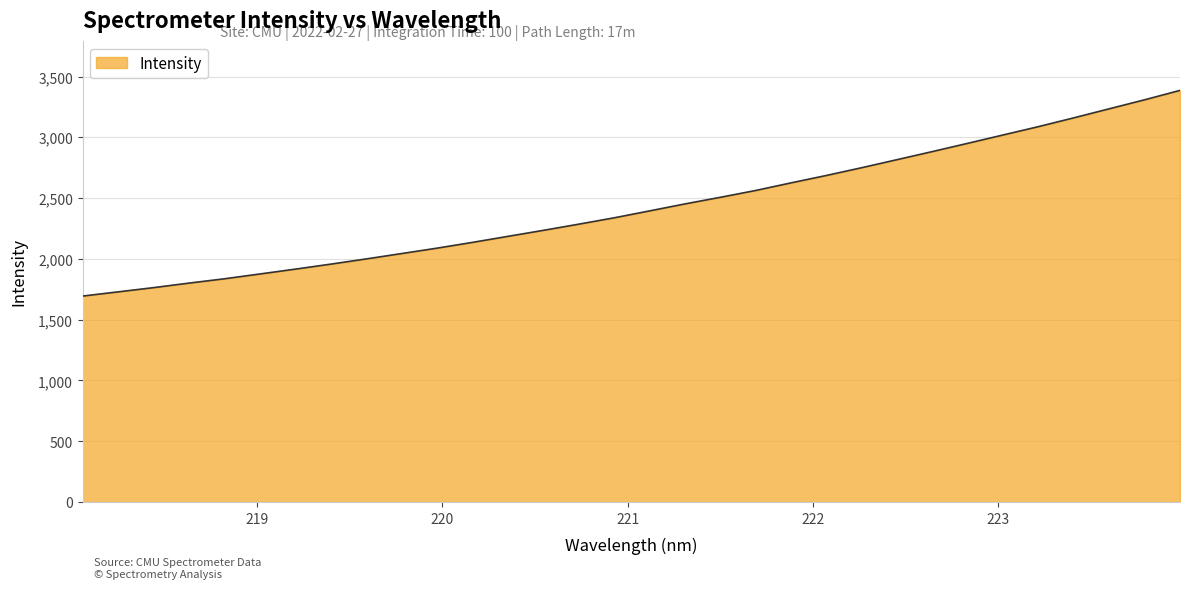

What is the maximum value shown in the chart?

3385.9